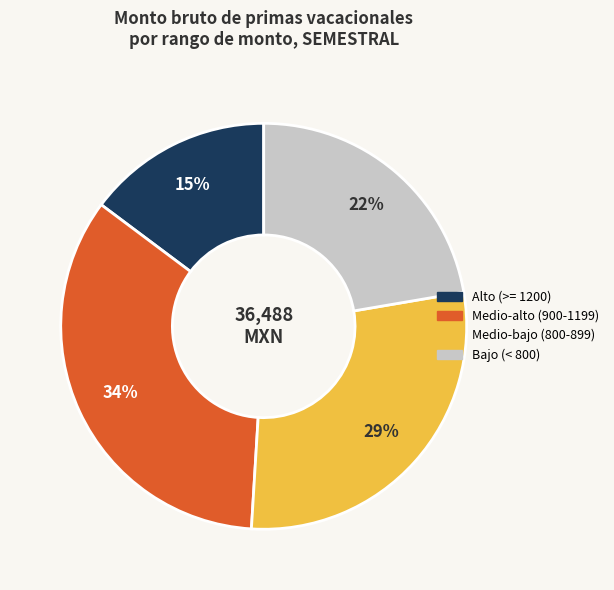

To the nearest percent, what is the average slice percentage?

25%